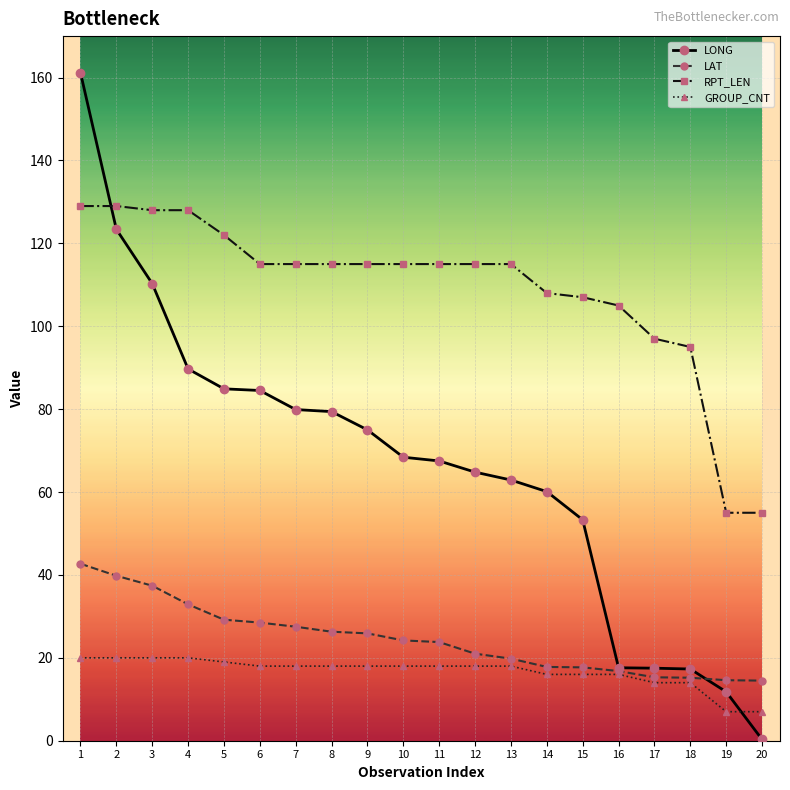

How many data points does each series have?

20